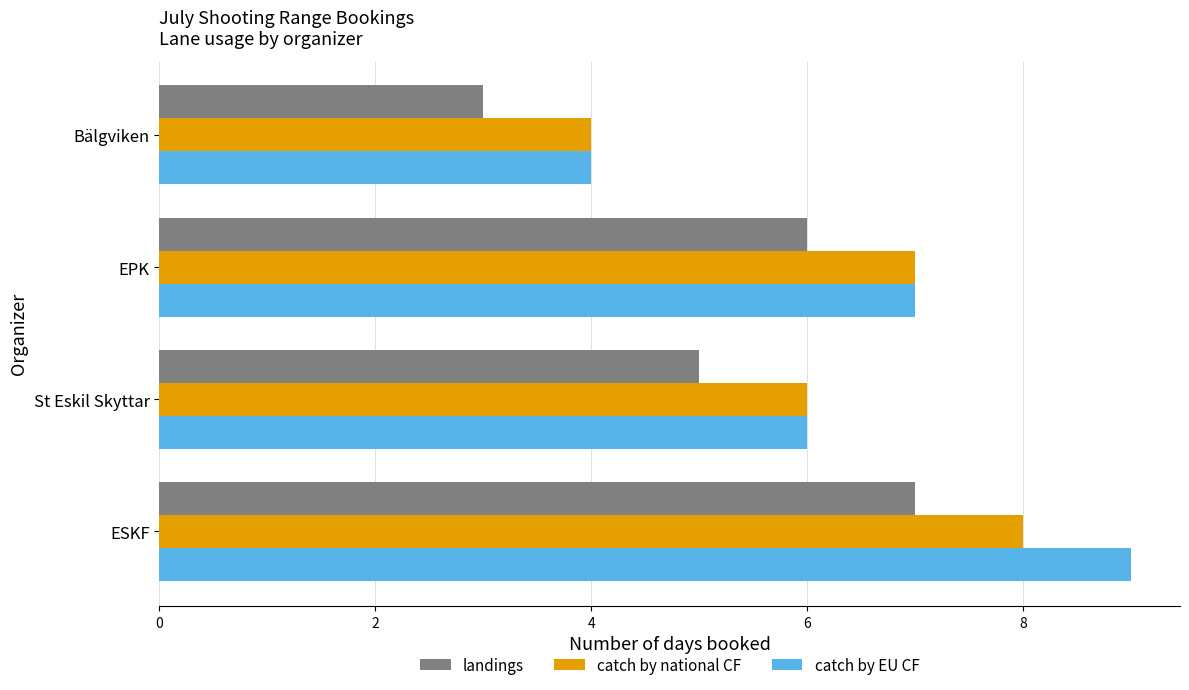

At which label does catch by EU CF reach its peak?

ESKF